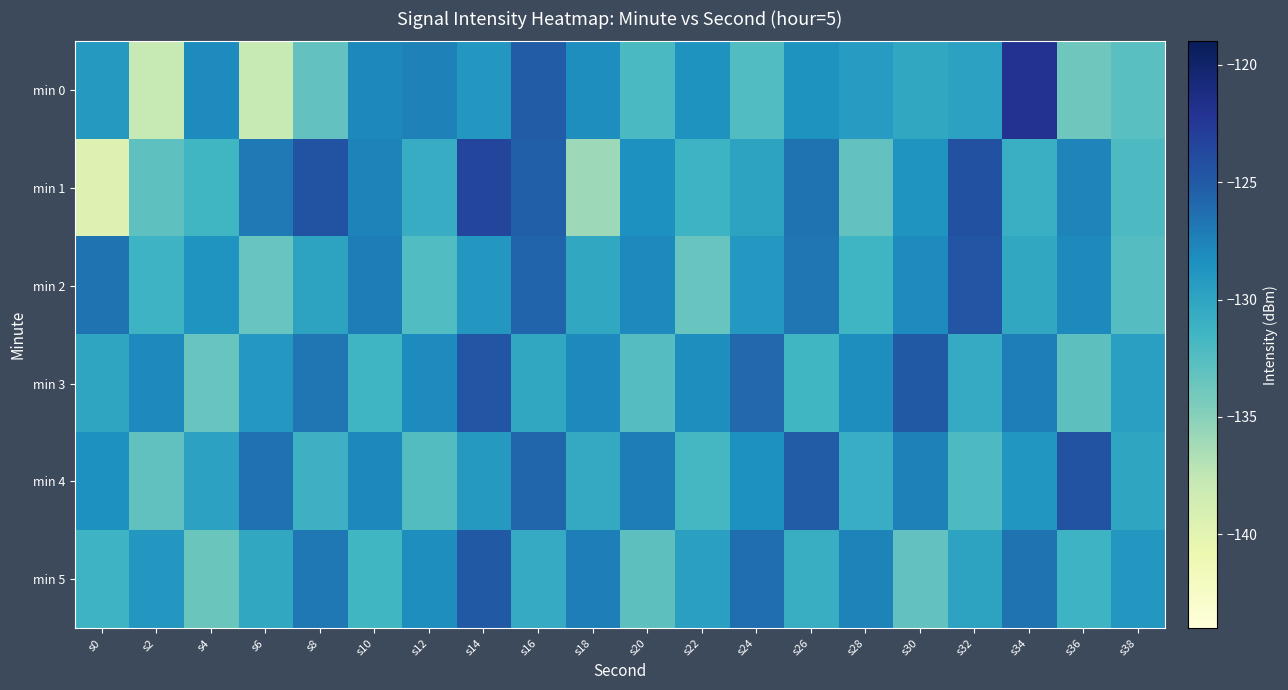

What is the difference between the highest and lowest values at s8?

8.6